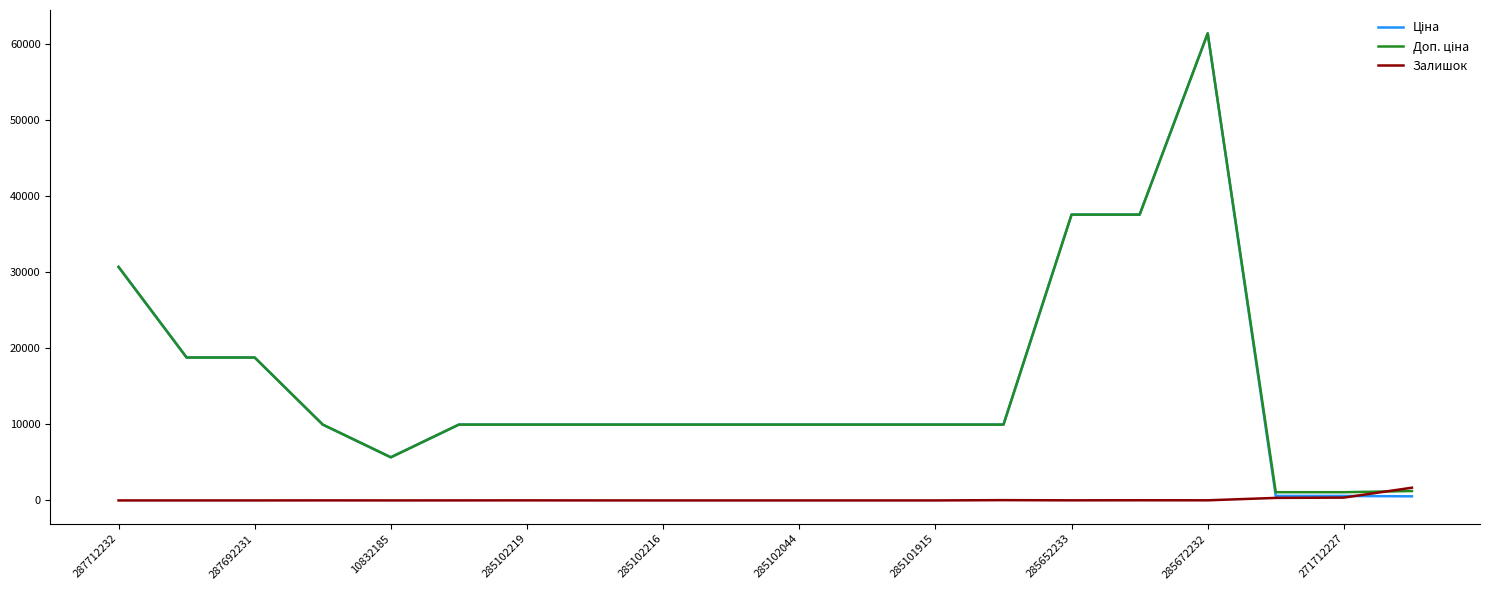

Which series has the largest total across all categories?

Доп. ціна